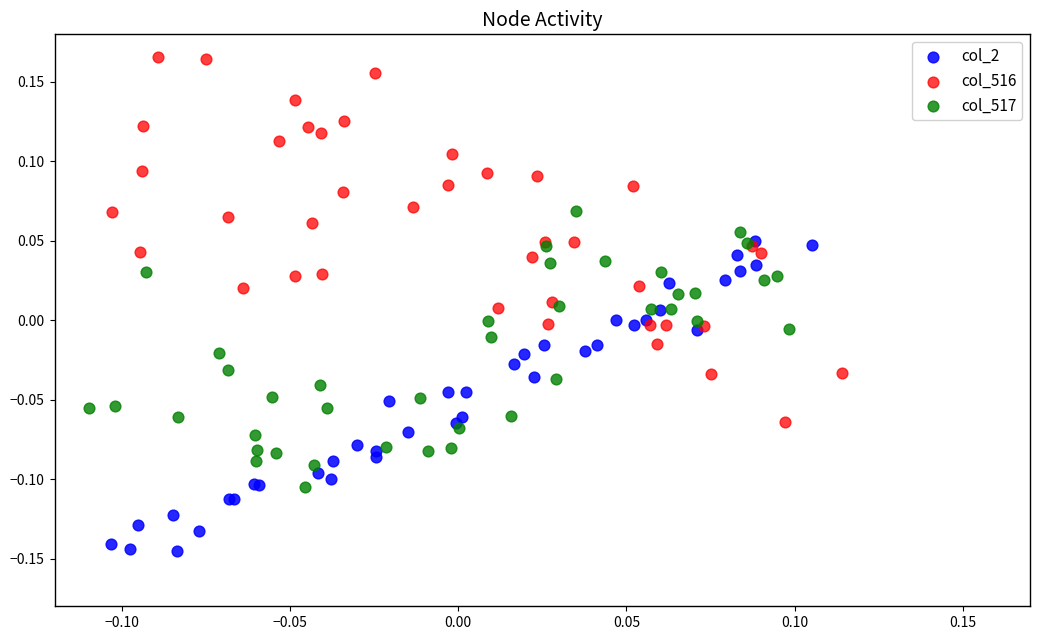

What are all the series names shown in the legend?

col_2, col_516, col_517